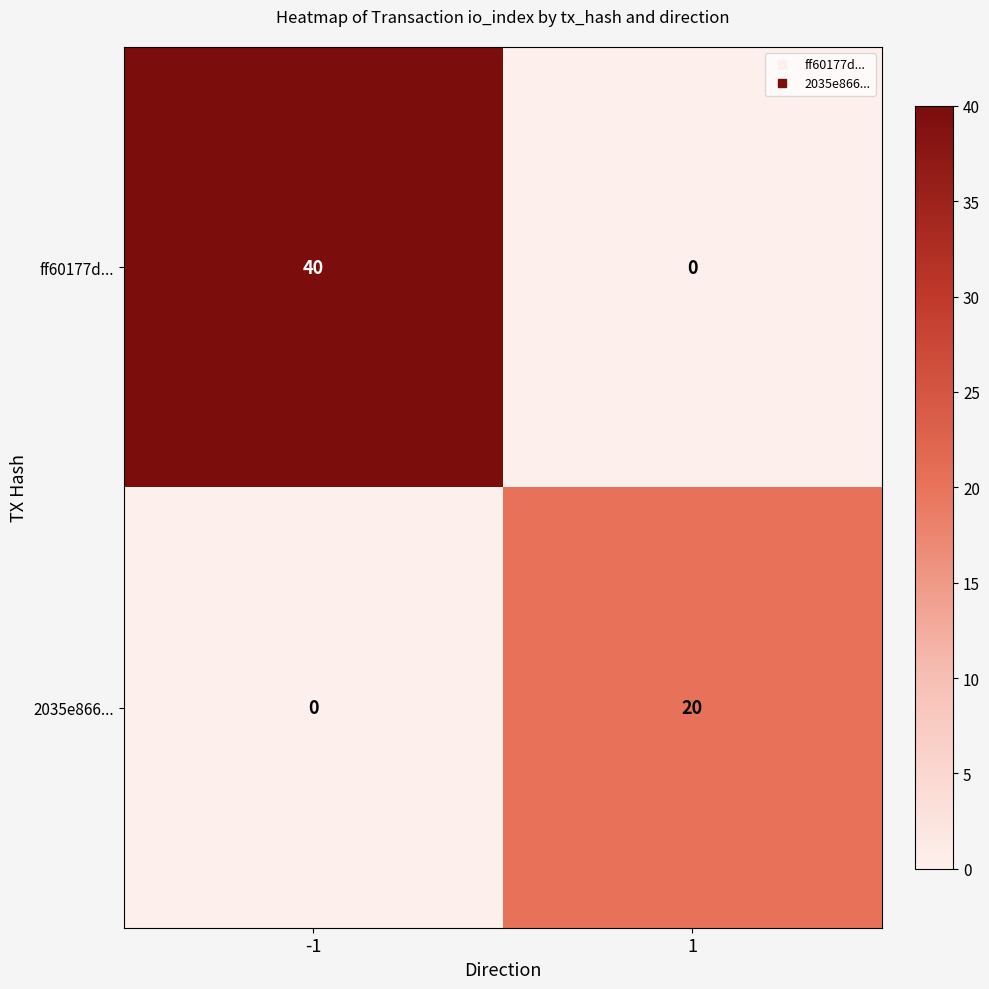

The value of ff60177d... at 1 is -14. True or false?

False